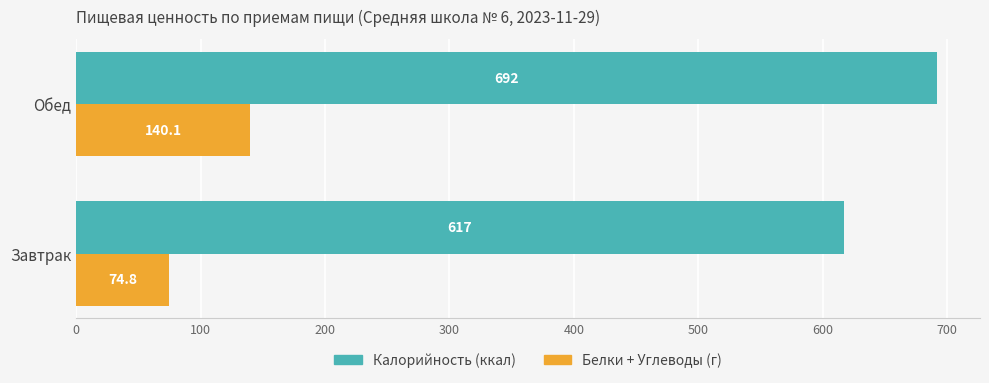

At which category is the sum across all series the highest?

Обед